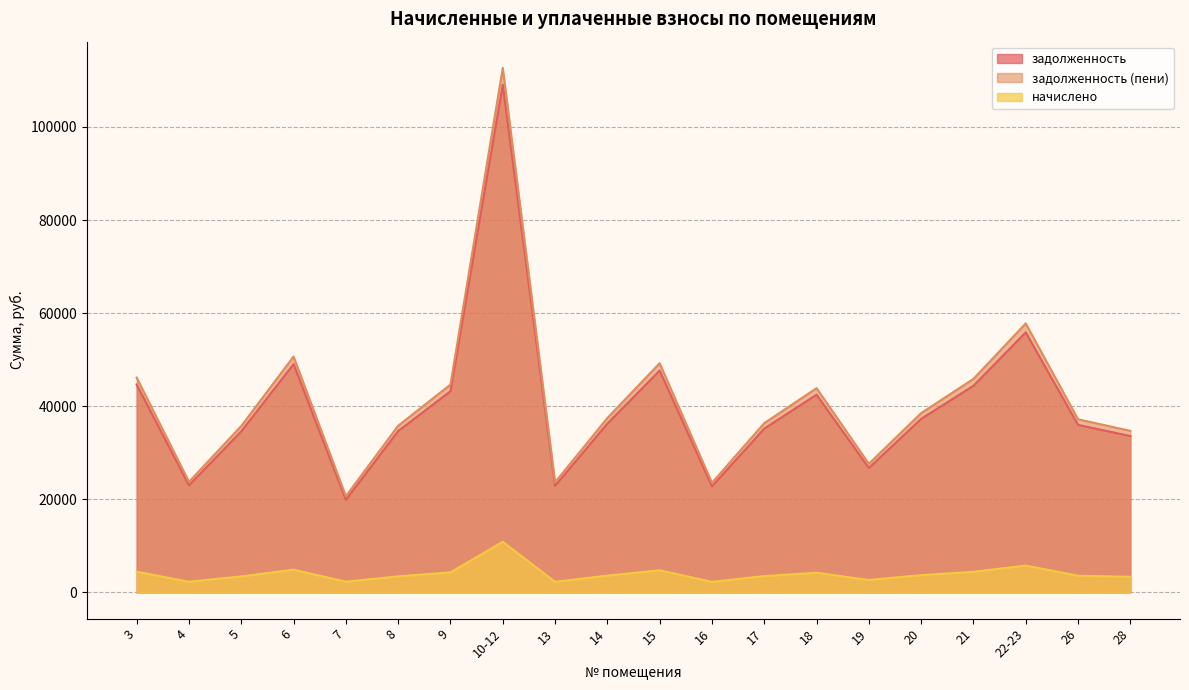

What is the spread (max minus min) of values at 3?

41693.3